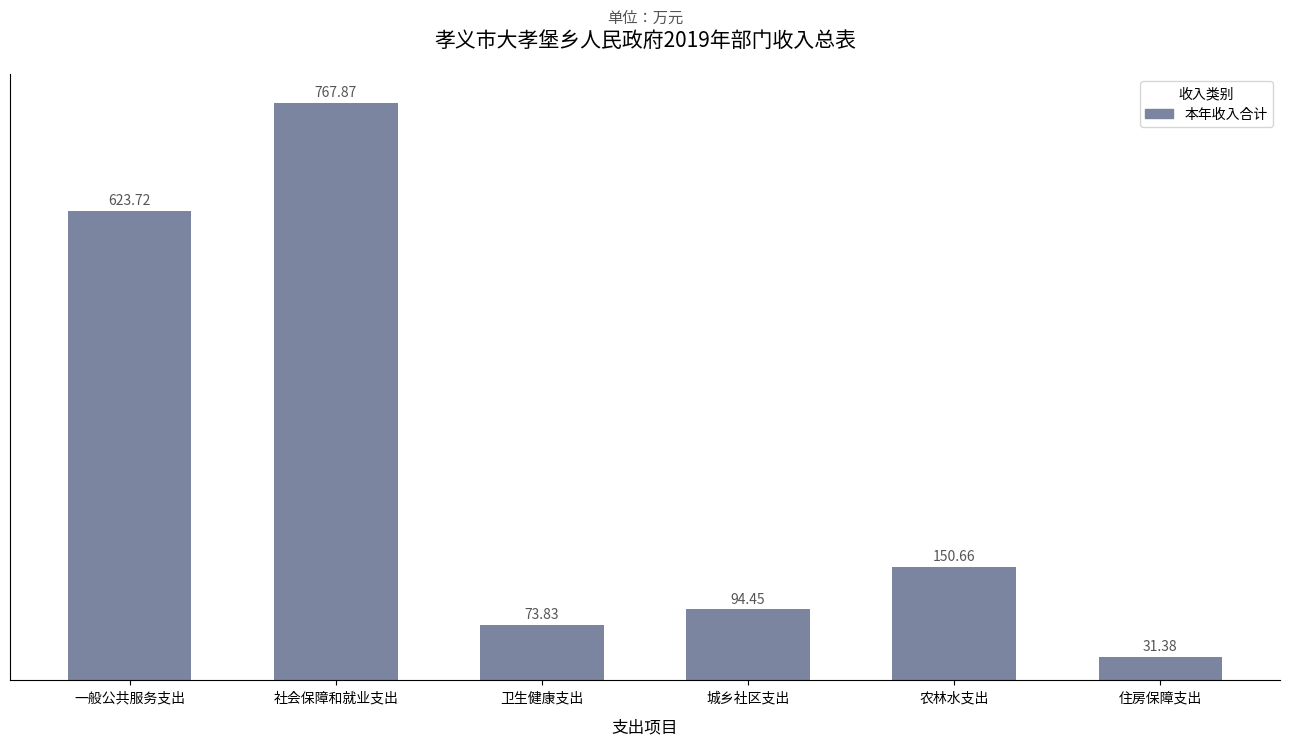

What is the label of the 3rd bar from the right?

城乡社区支出